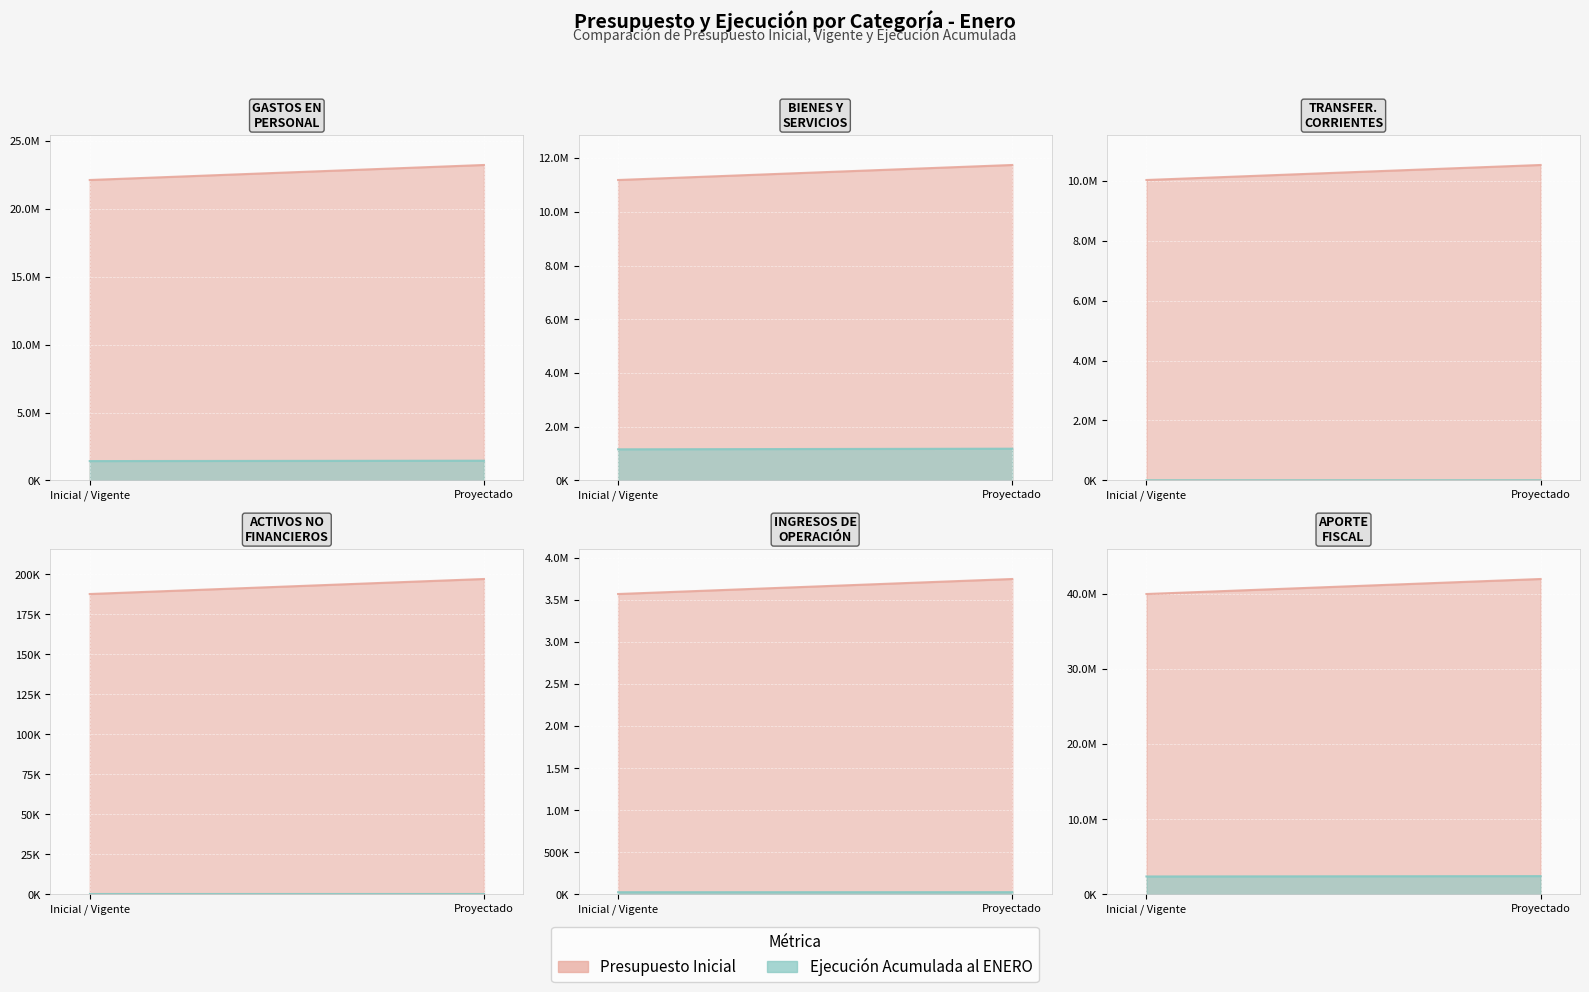

What is the difference between the highest and lowest values at GASTOS EN PERSONAL?

20703054